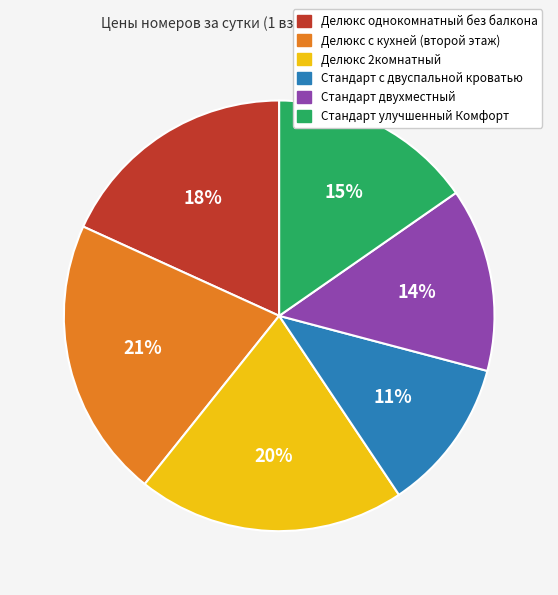

Which slice is the largest?

Делюкс с кухней (второй этаж)